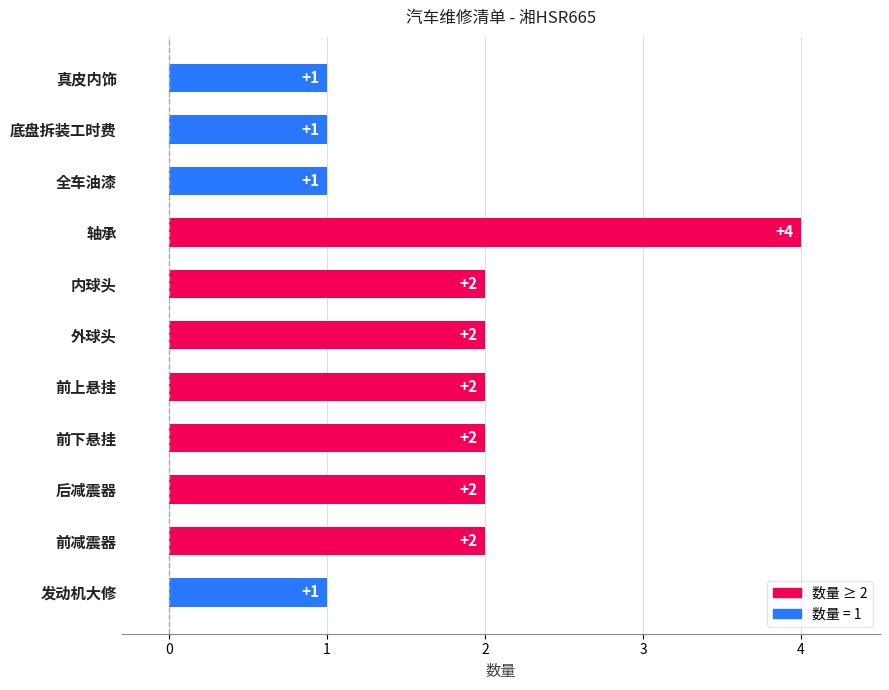

Count the number of categories in the chart.

11